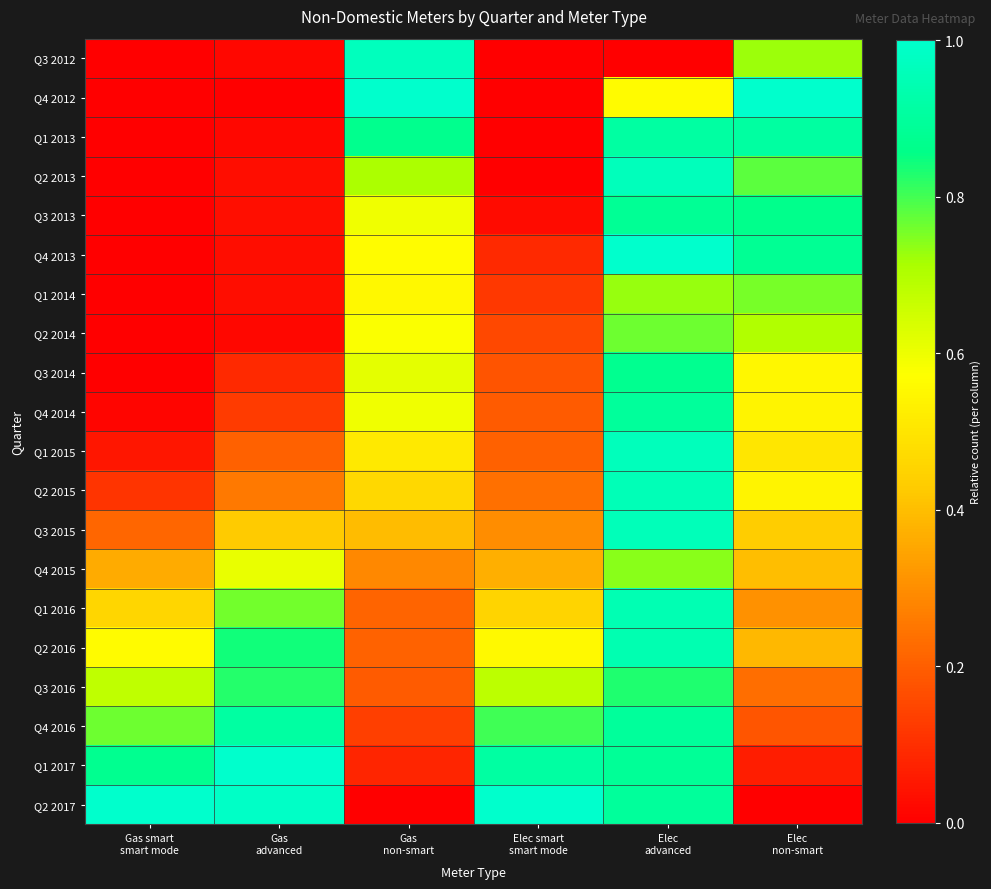

Reading left to right, extract all data points from this chart.

Q3 2012: Gas smart
smart mode=0.0	Gas
advanced=0.0	Gas
non-smart=1.0	Elec smart
smart mode=0.0	Elec
advanced=0.0	Elec
non-smart=0.7
Q4 2012: Gas smart
smart mode=0.0	Gas
advanced=0.0	Gas
non-smart=1.0	Elec smart
smart mode=0.0	Elec
advanced=0.6	Elec
non-smart=1.0
Q1 2013: Gas smart
smart mode=0.0	Gas
advanced=0.0	Gas
non-smart=0.9	Elec smart
smart mode=0.0	Elec
advanced=0.9	Elec
non-smart=0.9
Q2 2013: Gas smart
smart mode=0.0	Gas
advanced=0.0	Gas
non-smart=0.7	Elec smart
smart mode=0.0	Elec
advanced=1.0	Elec
non-smart=0.8
Q3 2013: Gas smart
smart mode=0.0	Gas
advanced=0.0	Gas
non-smart=0.6	Elec smart
smart mode=0.0	Elec
advanced=0.9	Elec
non-smart=0.9
Q4 2013: Gas smart
smart mode=0.0	Gas
advanced=0.0	Gas
non-smart=0.6	Elec smart
smart mode=0.1	Elec
advanced=1.0	Elec
non-smart=0.9
Q1 2014: Gas smart
smart mode=0.0	Gas
advanced=0.0	Gas
non-smart=0.6	Elec smart
smart mode=0.1	Elec
advanced=0.7	Elec
non-smart=0.8
Q2 2014: Gas smart
smart mode=0.0	Gas
advanced=0.0	Gas
non-smart=0.6	Elec smart
smart mode=0.2	Elec
advanced=0.8	Elec
non-smart=0.7
Q3 2014: Gas smart
smart mode=0.0	Gas
advanced=0.1	Gas
non-smart=0.6	Elec smart
smart mode=0.2	Elec
advanced=0.9	Elec
non-smart=0.5
Q4 2014: Gas smart
smart mode=0.0	Gas
advanced=0.1	Gas
non-smart=0.6	Elec smart
smart mode=0.2	Elec
advanced=0.9	Elec
non-smart=0.5
Q1 2015: Gas smart
smart mode=0.0	Gas
advanced=0.2	Gas
non-smart=0.5	Elec smart
smart mode=0.2	Elec
advanced=1.0	Elec
non-smart=0.5
Q2 2015: Gas smart
smart mode=0.1	Gas
advanced=0.3	Gas
non-smart=0.5	Elec smart
smart mode=0.2	Elec
advanced=1.0	Elec
non-smart=0.5
Q3 2015: Gas smart
smart mode=0.2	Gas
advanced=0.4	Gas
non-smart=0.4	Elec smart
smart mode=0.3	Elec
advanced=1.0	Elec
non-smart=0.4
Q4 2015: Gas smart
smart mode=0.4	Gas
advanced=0.6	Gas
non-smart=0.3	Elec smart
smart mode=0.4	Elec
advanced=0.7	Elec
non-smart=0.4
Q1 2016: Gas smart
smart mode=0.5	Gas
advanced=0.8	Gas
non-smart=0.2	Elec smart
smart mode=0.5	Elec
advanced=0.9	Elec
non-smart=0.3
Q2 2016: Gas smart
smart mode=0.6	Gas
advanced=0.8	Gas
non-smart=0.2	Elec smart
smart mode=0.6	Elec
advanced=0.9	Elec
non-smart=0.4
Q3 2016: Gas smart
smart mode=0.7	Gas
advanced=0.8	Gas
non-smart=0.2	Elec smart
smart mode=0.7	Elec
advanced=0.8	Elec
non-smart=0.2
Q4 2016: Gas smart
smart mode=0.8	Gas
advanced=0.9	Gas
non-smart=0.1	Elec smart
smart mode=0.8	Elec
advanced=0.9	Elec
non-smart=0.2
Q1 2017: Gas smart
smart mode=0.9	Gas
advanced=1.0	Gas
non-smart=0.1	Elec smart
smart mode=0.9	Elec
advanced=0.9	Elec
non-smart=0.1
Q2 2017: Gas smart
smart mode=1.0	Gas
advanced=1.0	Gas
non-smart=0.0	Elec smart
smart mode=1.0	Elec
advanced=0.9	Elec
non-smart=0.0